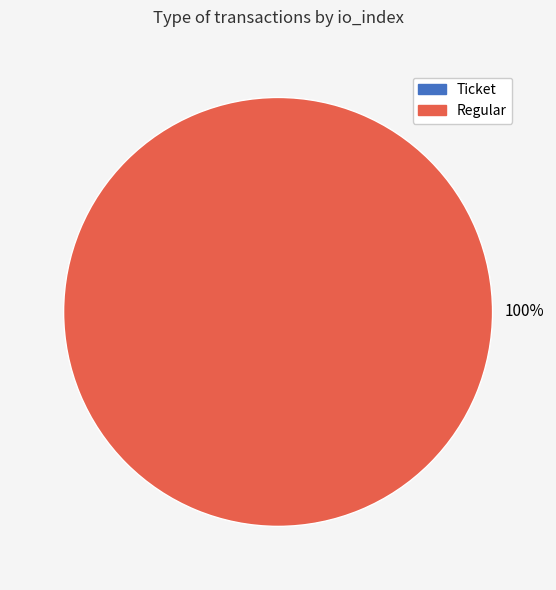

How many slices are in this pie chart?

2